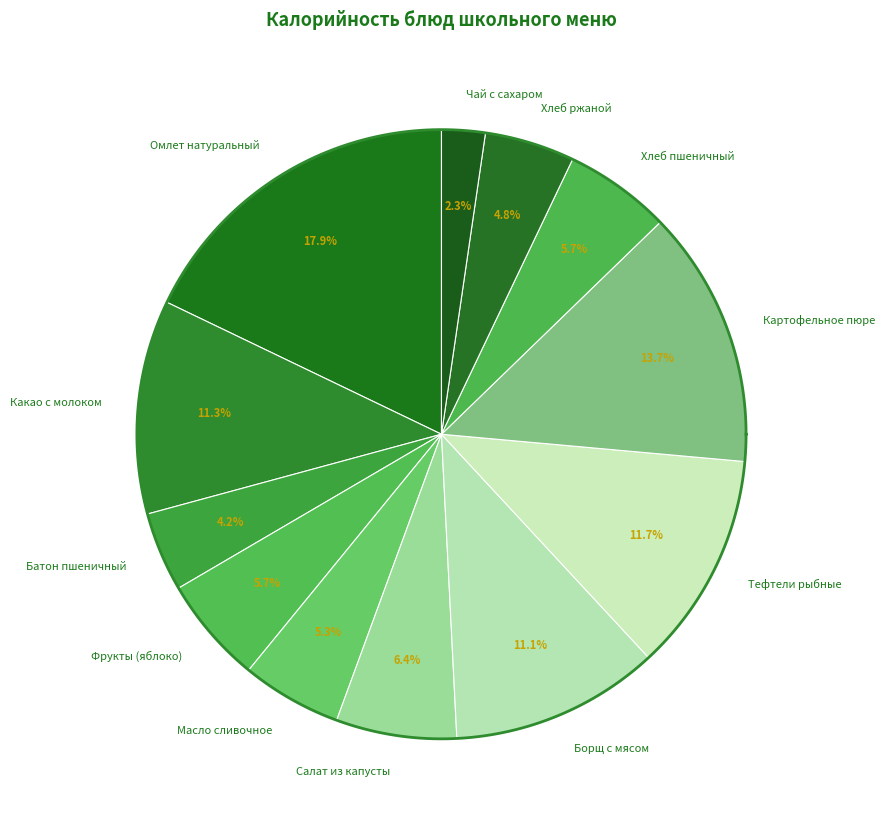

To the nearest percent, what is the average slice percentage?

8%